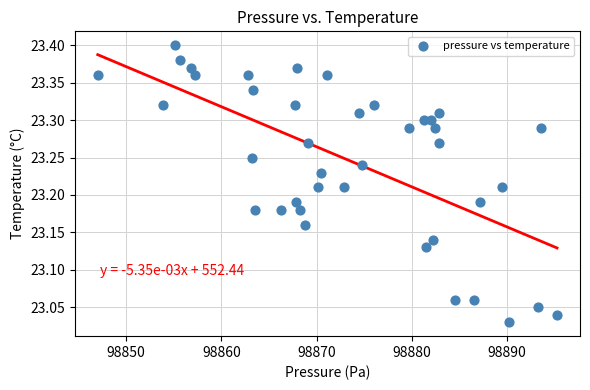

What is the range of Y values (max minus min)?

0.4